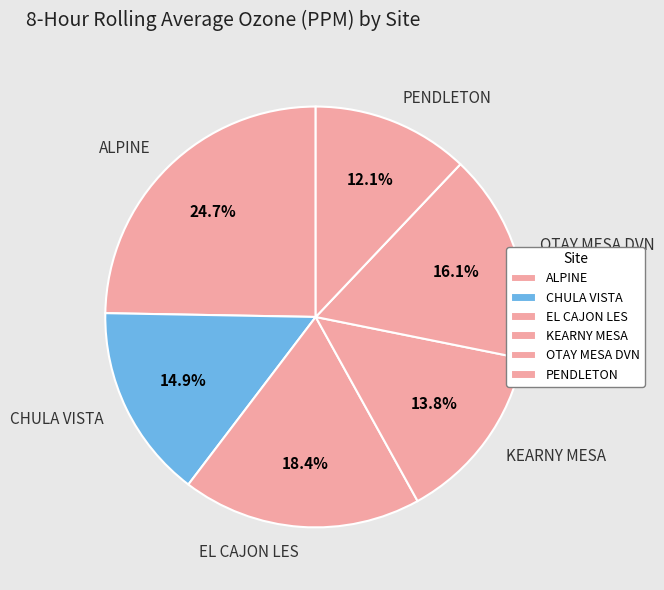

What is the total percentage of OTAY MESA DVN and ALPINE?

40.8%